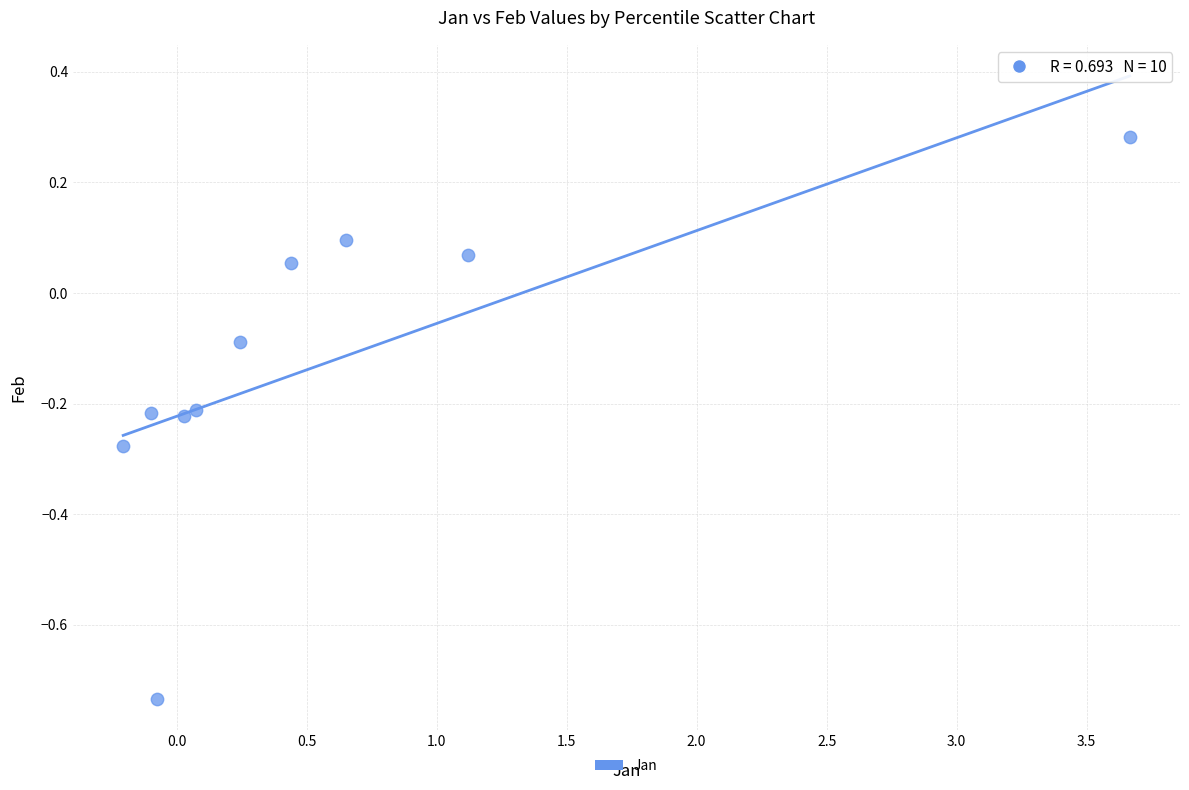

What is the average X value?

0.6